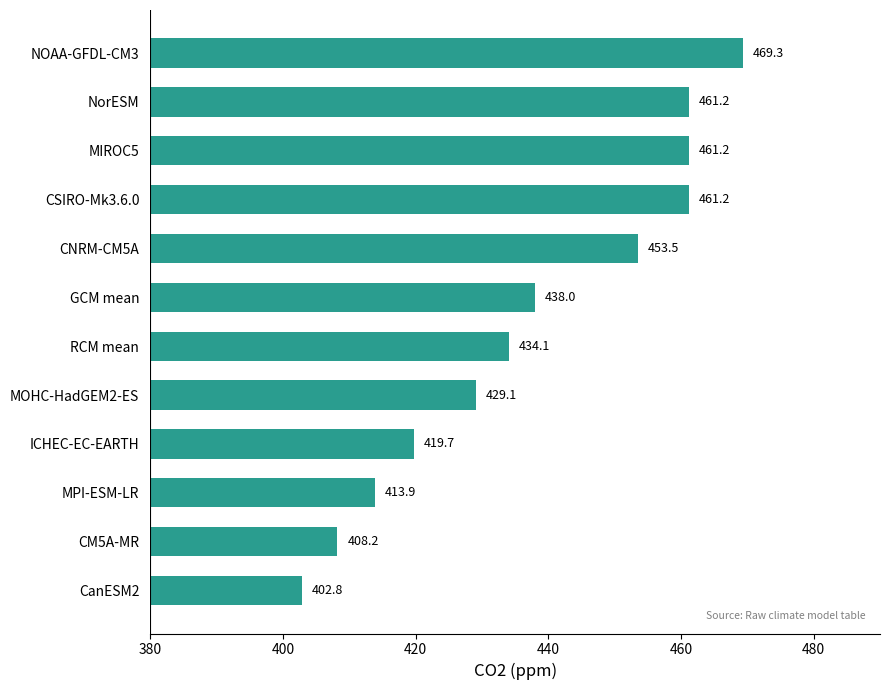

Which has a higher value, CNRM-CM5A or NorESM?

NorESM